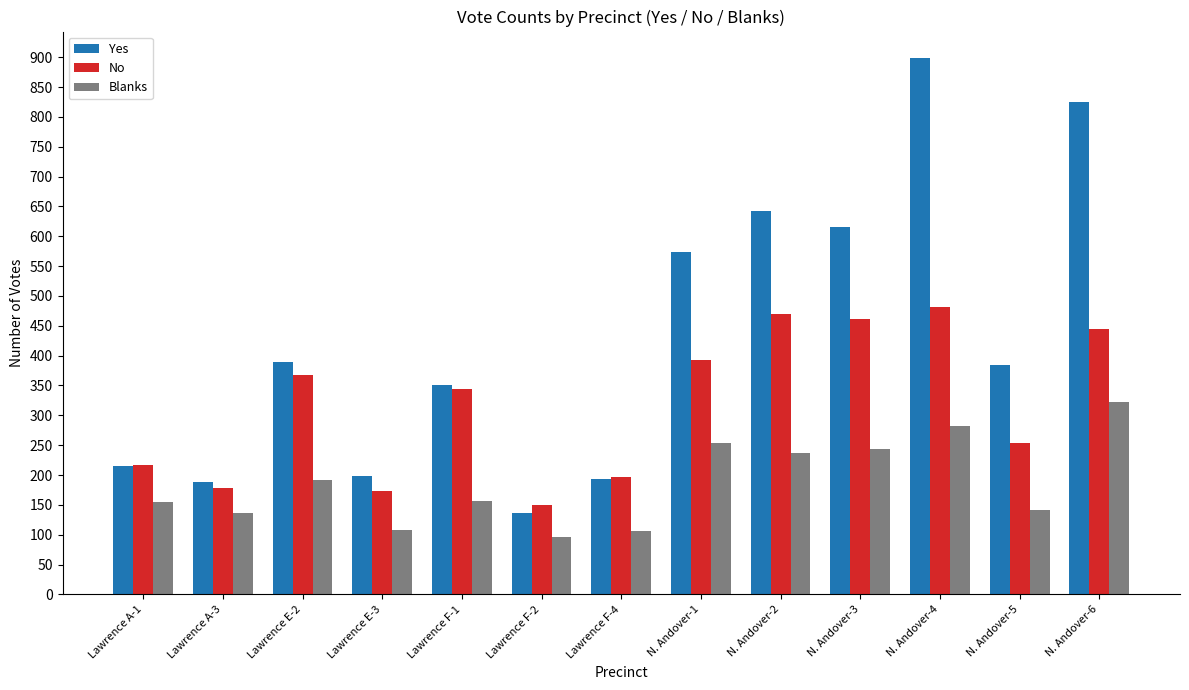

What is the lowest value of the Yes series?

137